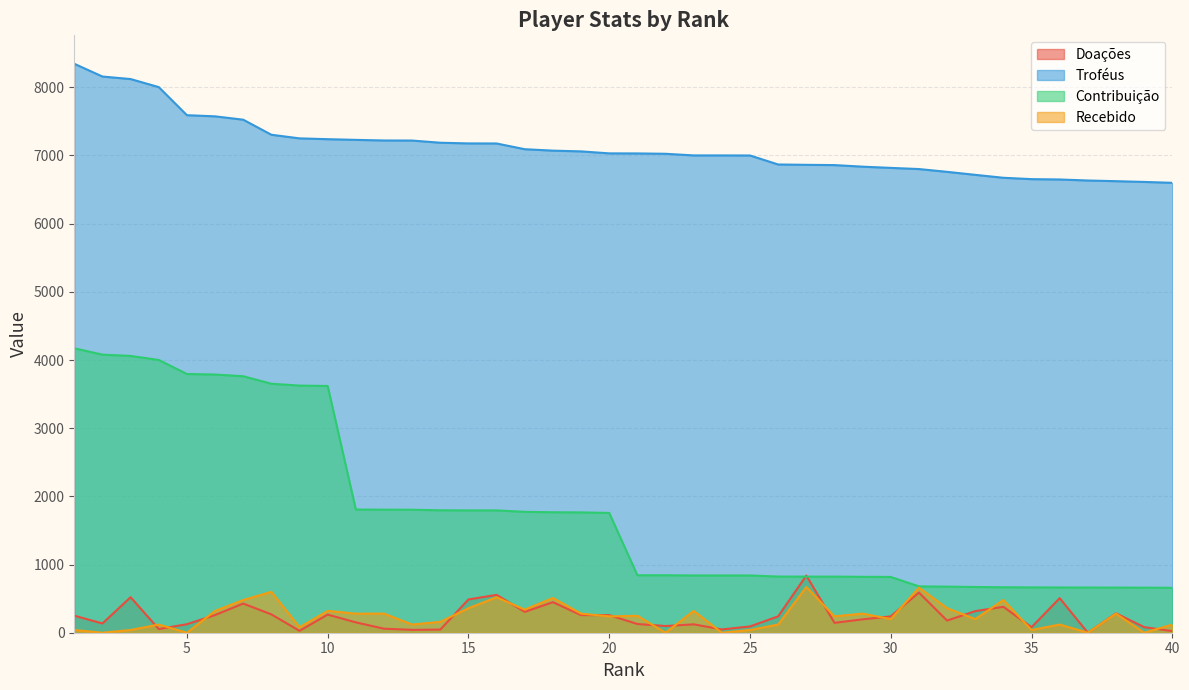

Count the number of categories in the chart.

40